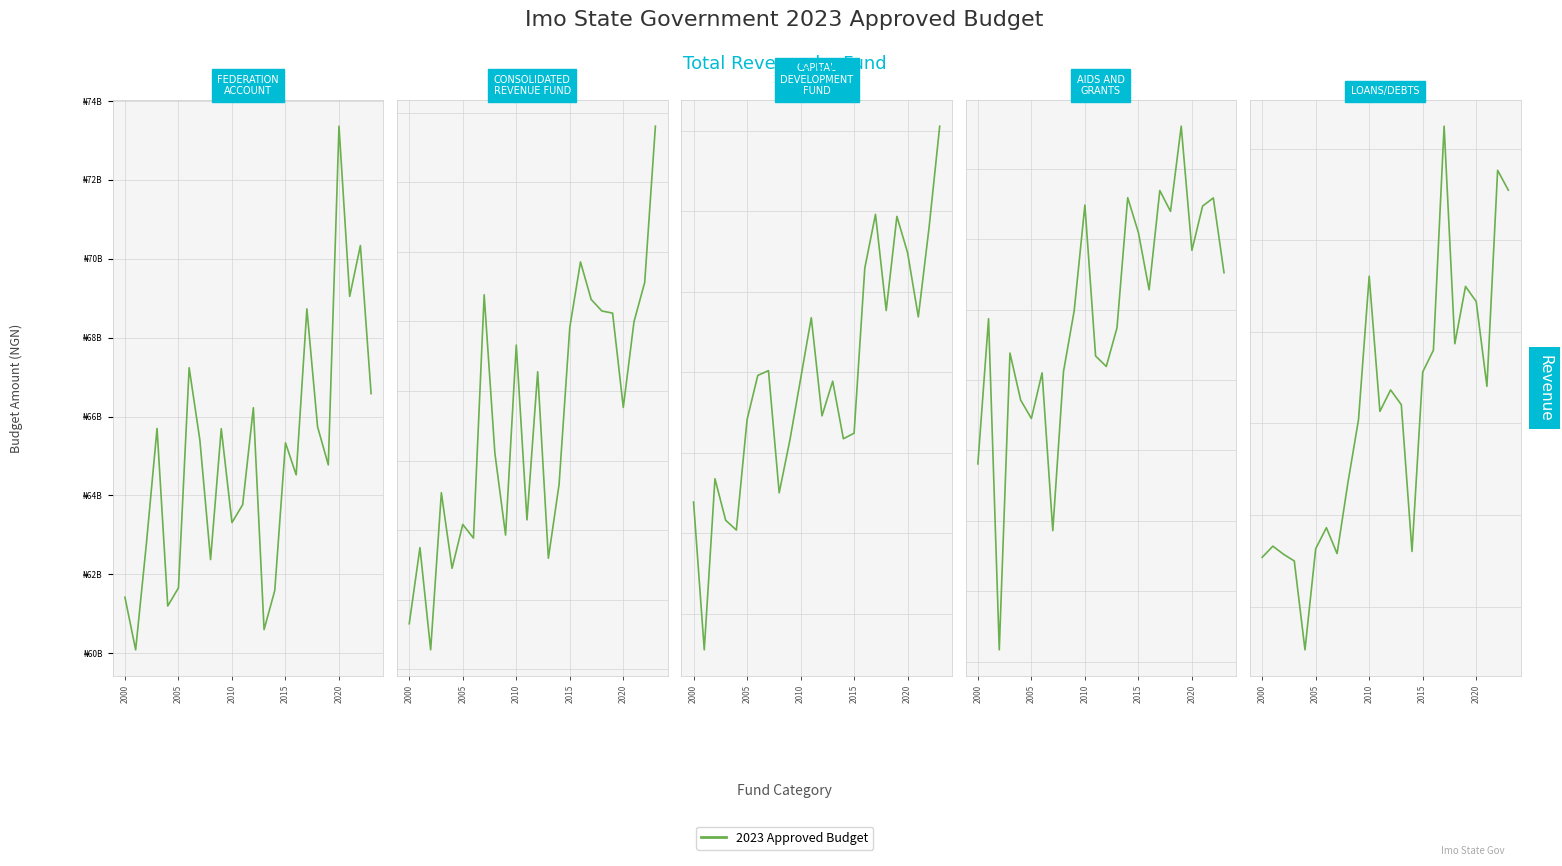

True or false: LOANS/DEBTS and CAPITAL DEVELOPMENT FUND cross at least once.

False